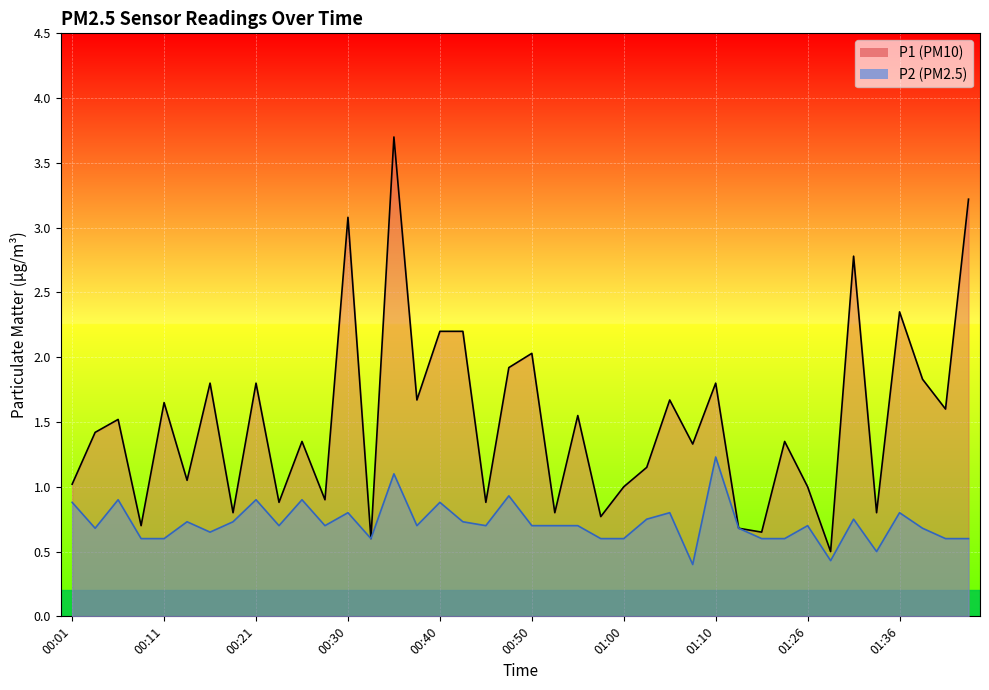

True or false: P1 and P2 intersect in this chart.

False